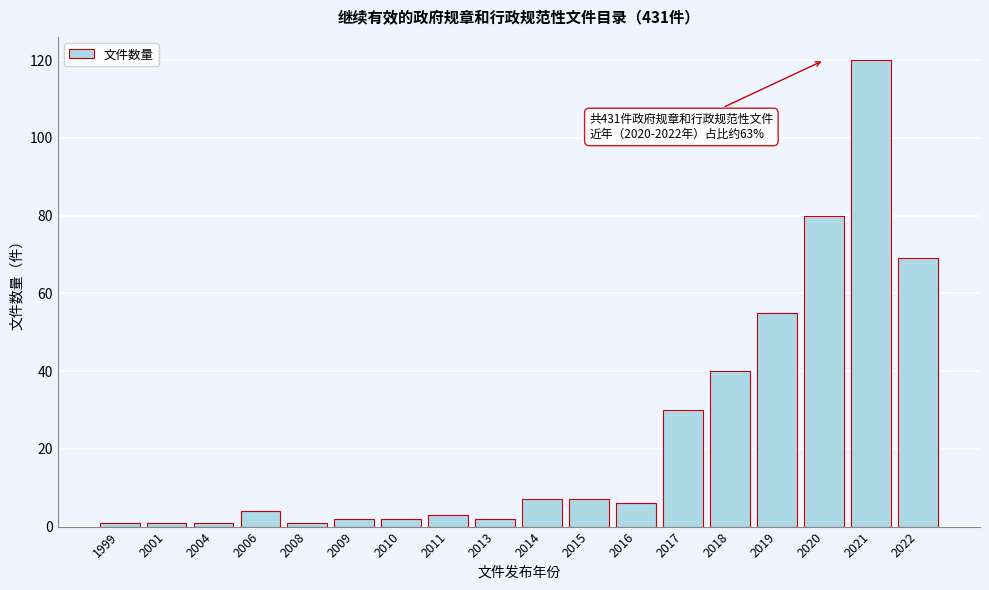

Reading right to left, what are all the values shown in this chart?

69	120	80	55	40	30	6	7	7	2	3	2	2	1	4	1	1	1